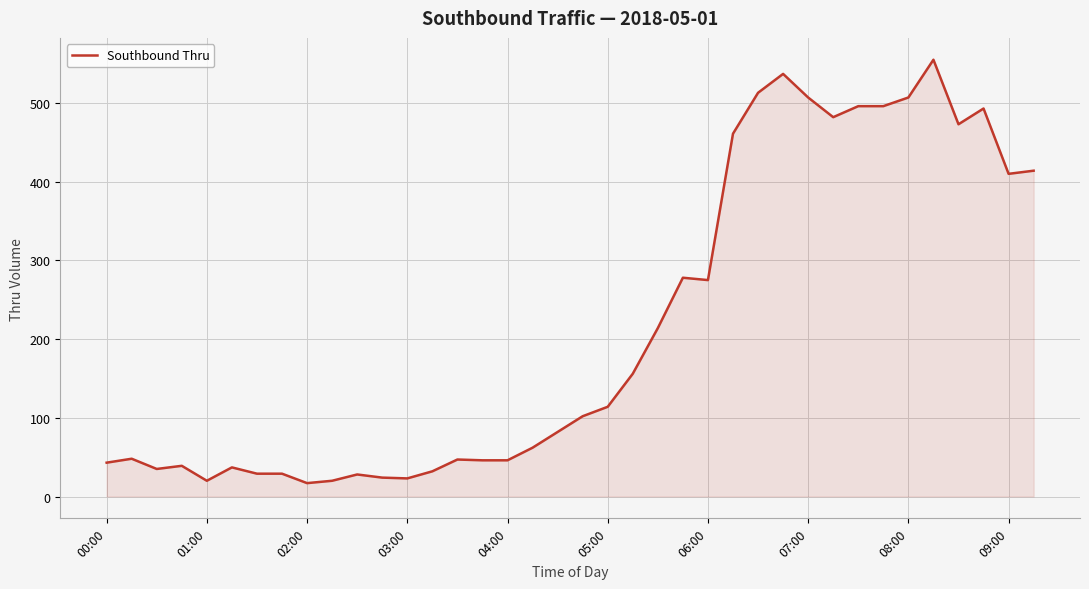

What is the difference between the maximum and minimum values?

538